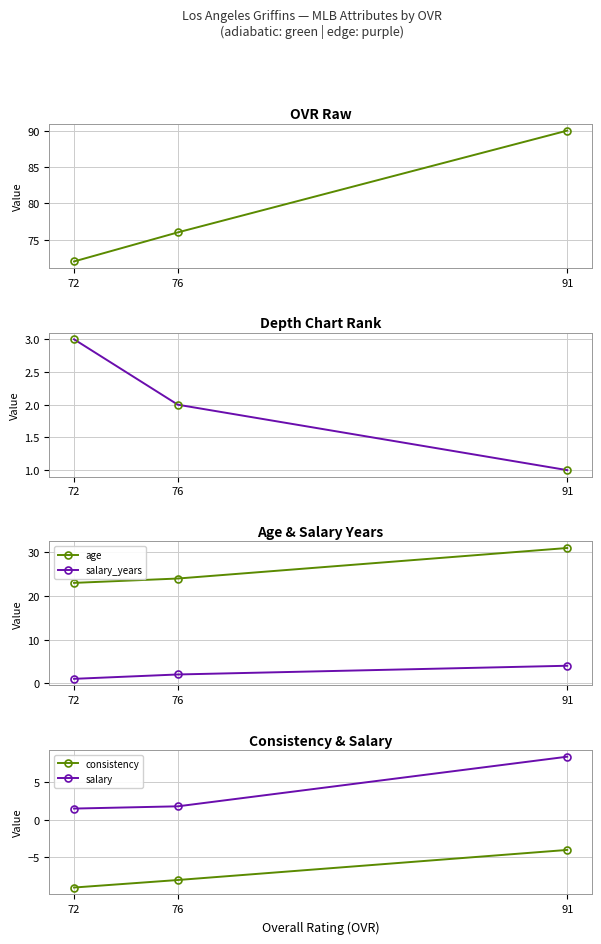

True or false: ovr_raw has a value of 20.0 at 91.

False